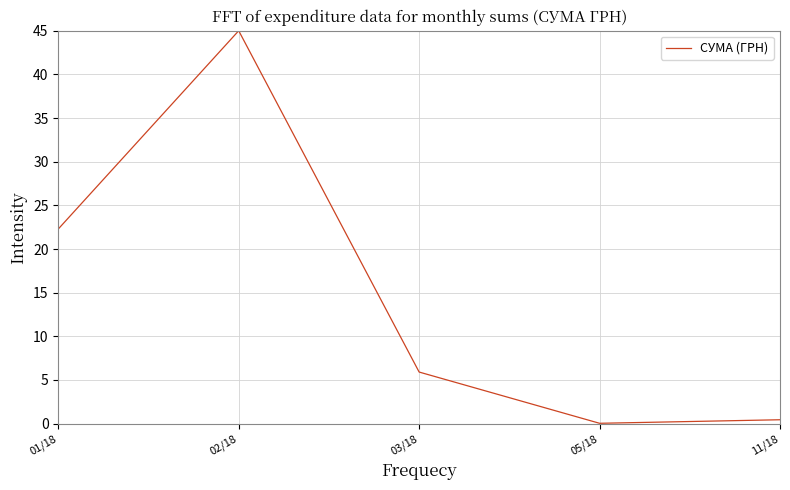

What is the maximum value shown in the chart?

45.0